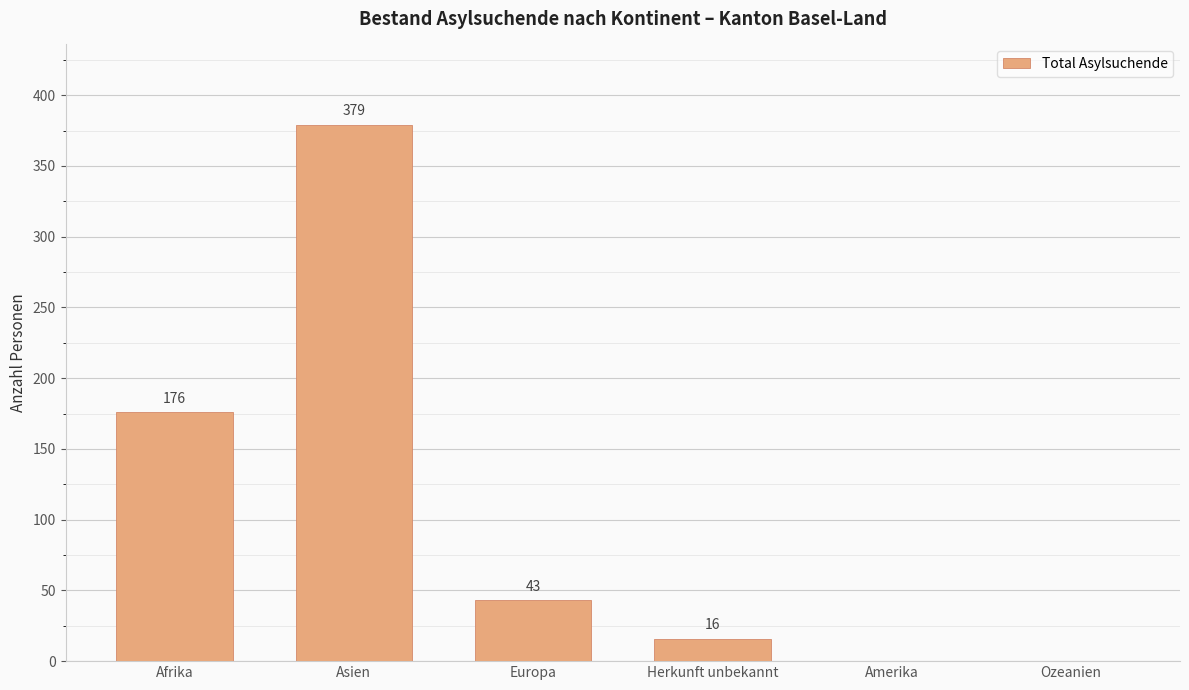

What is the ratio of the value at Asien to the value at Herkunft unbekannt?

23.7